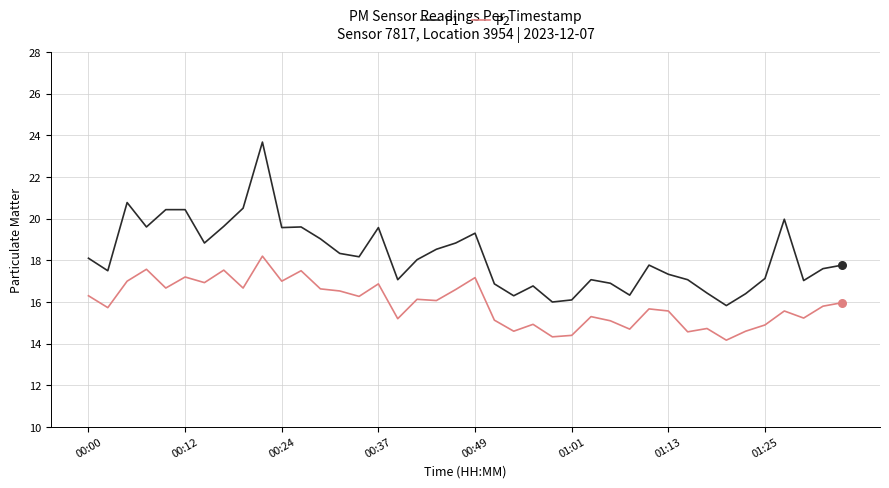

List the series in order of their overall mean, lowest first.

P2, P1